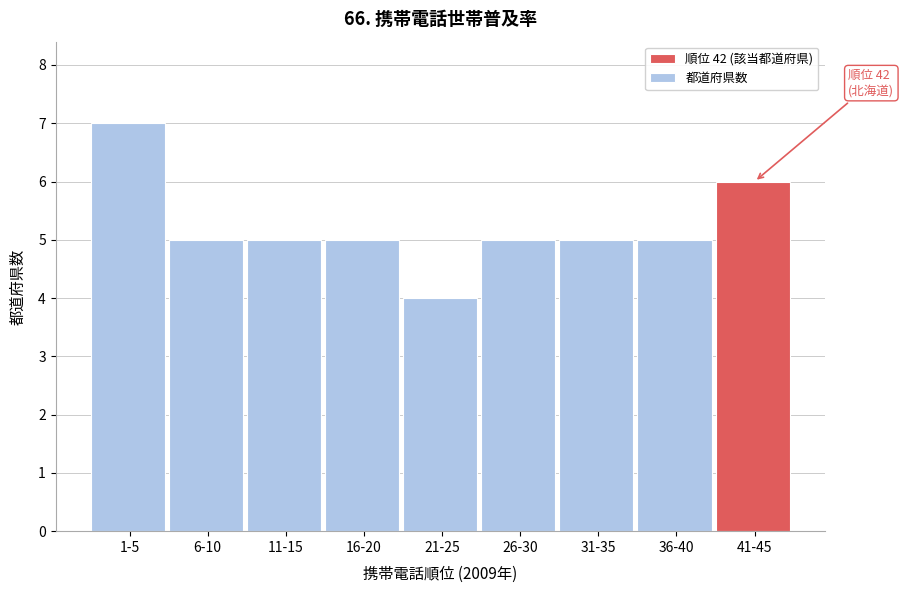

Reading right to left, list all the values displayed in this chart.

6	5	5	5	4	5	5	5	7